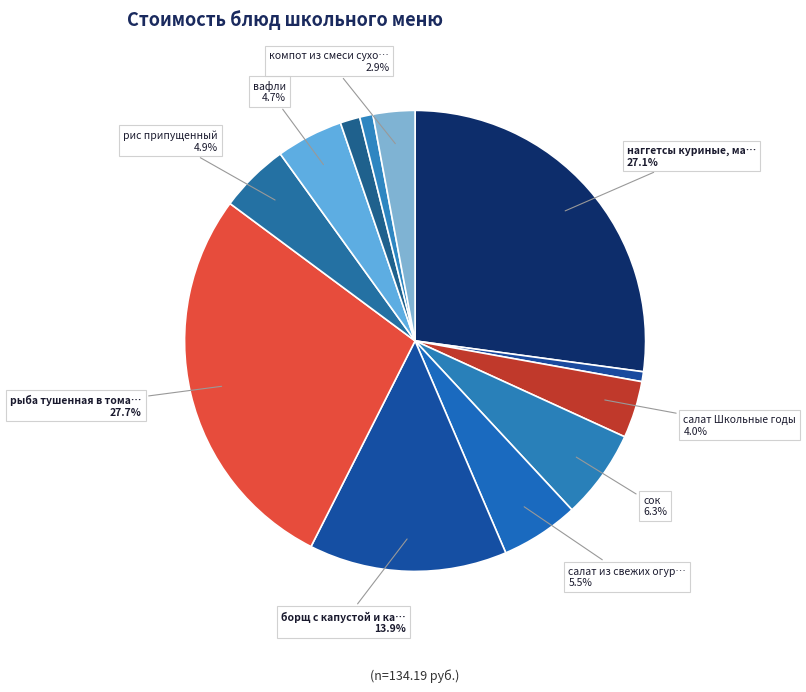

Which category has the biggest portion of the pie?

рыба тушенная в томате с овощами